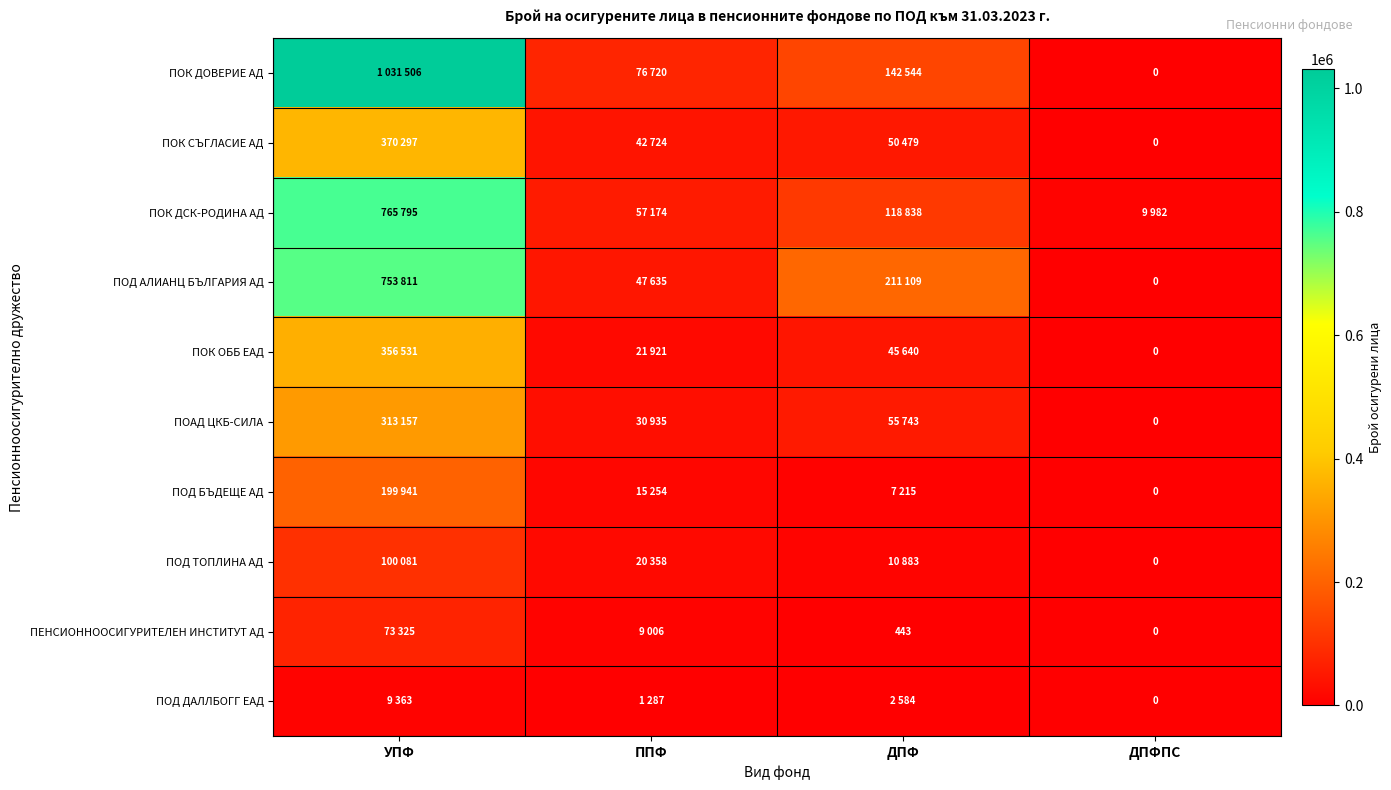

At which label does ПОД ДАЛЛБОГГ ЕАД first exceed 2584?

УПФ